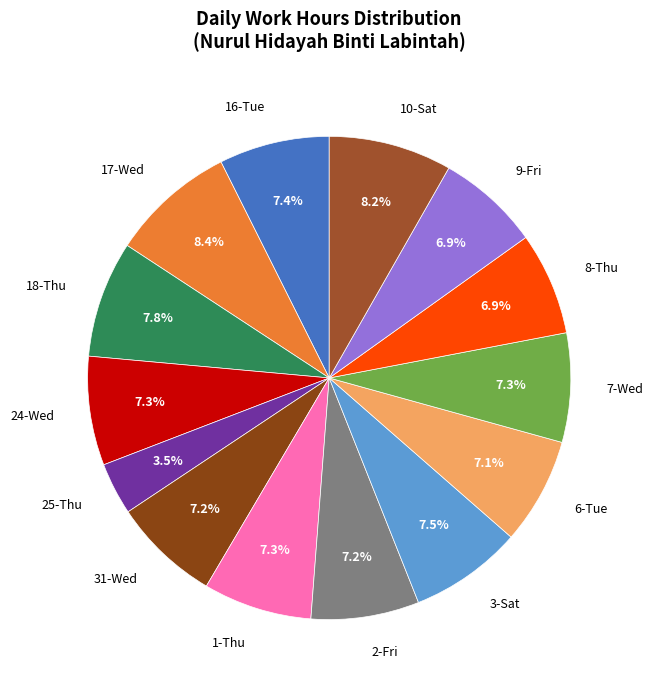

True or false: 18-Thu accounts for 8% of the total.

True